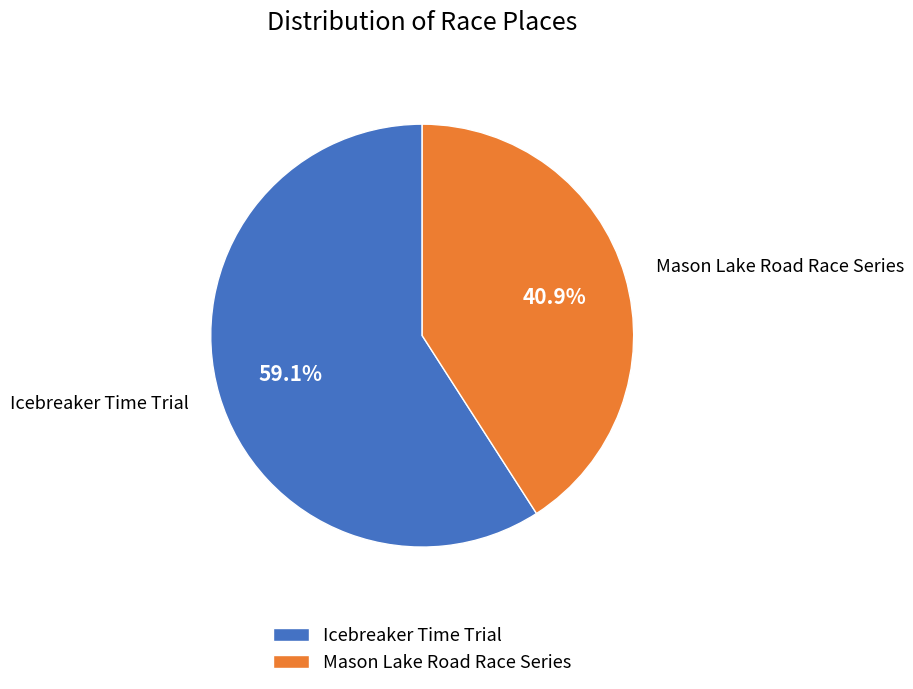

How many slices are in this pie chart?

2